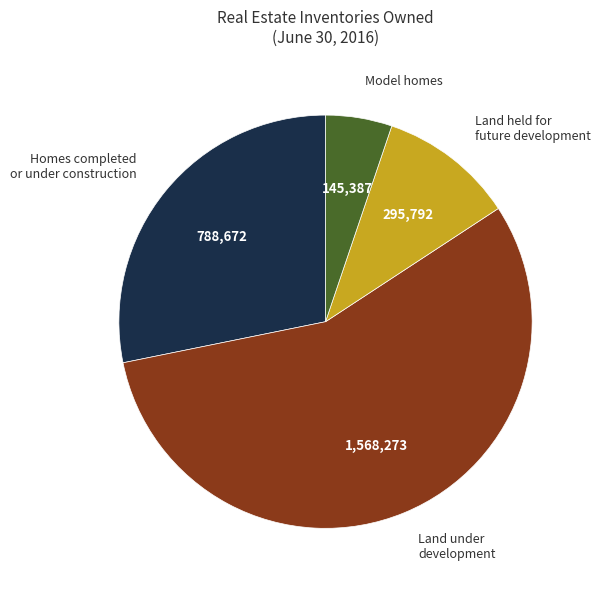

Which slice is the largest?

Land under development